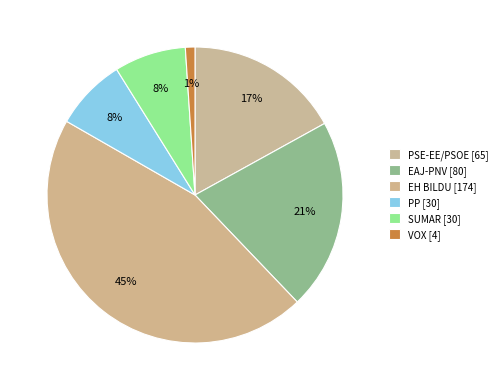

How many slices are in this pie chart?

6